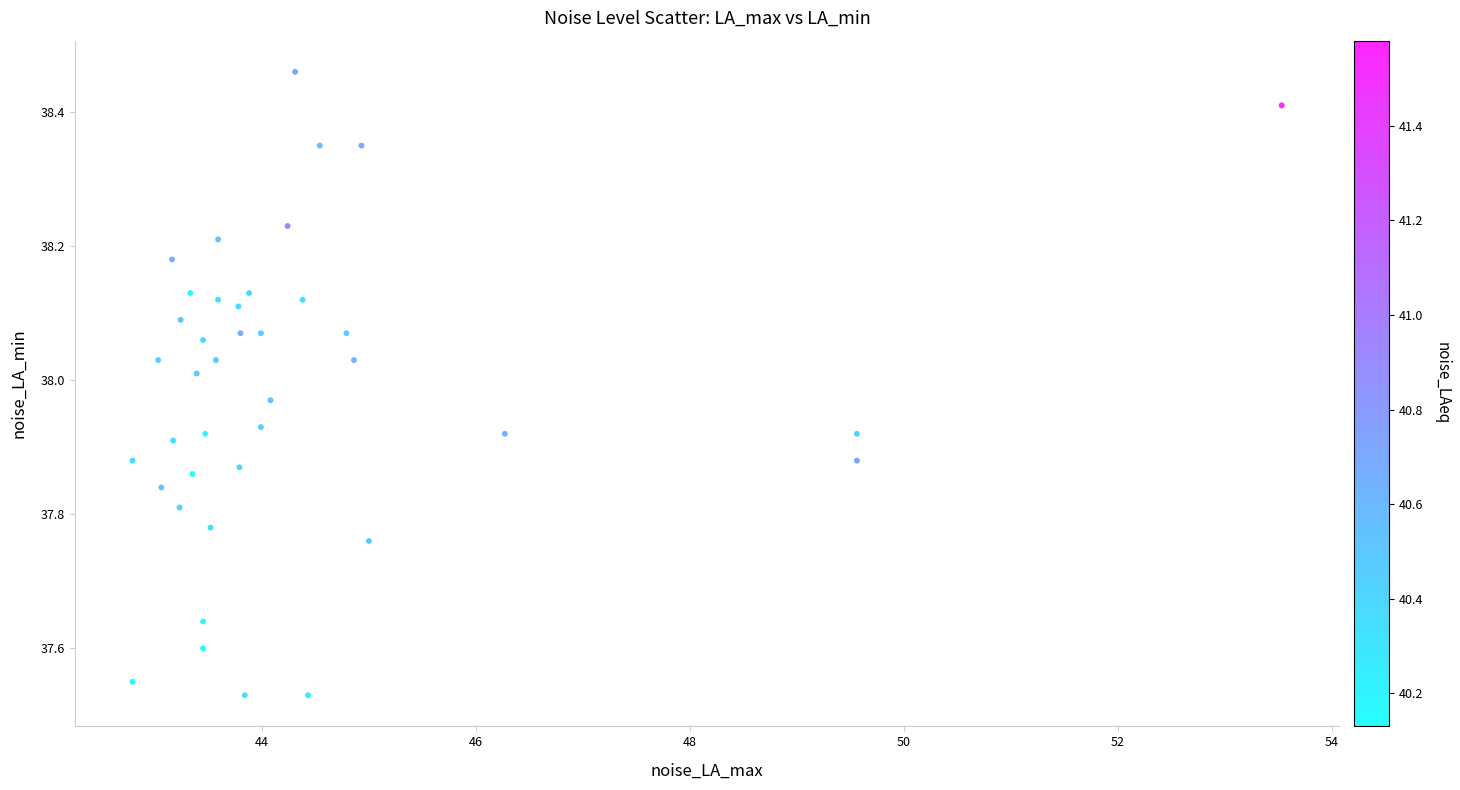

What is the range of Y values (max minus min)?

0.9